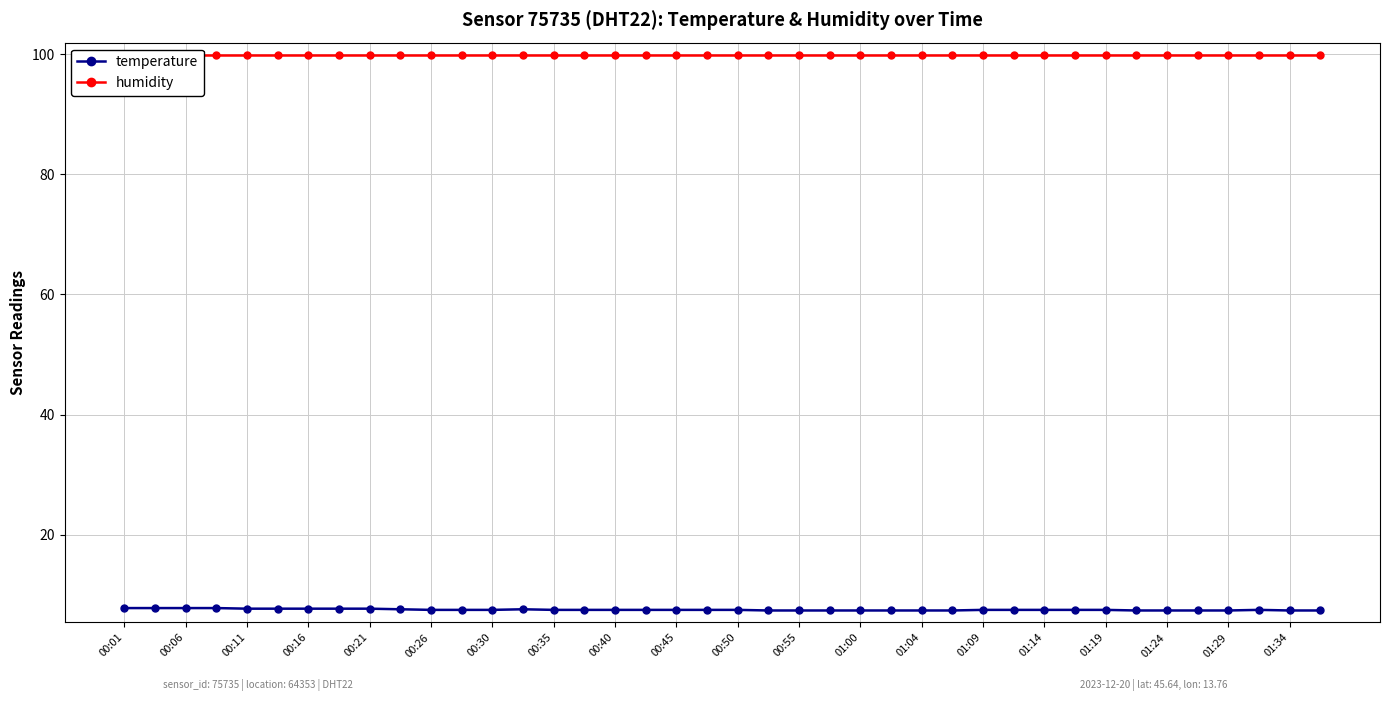

What is the lowest value of the temperature series?

7.4